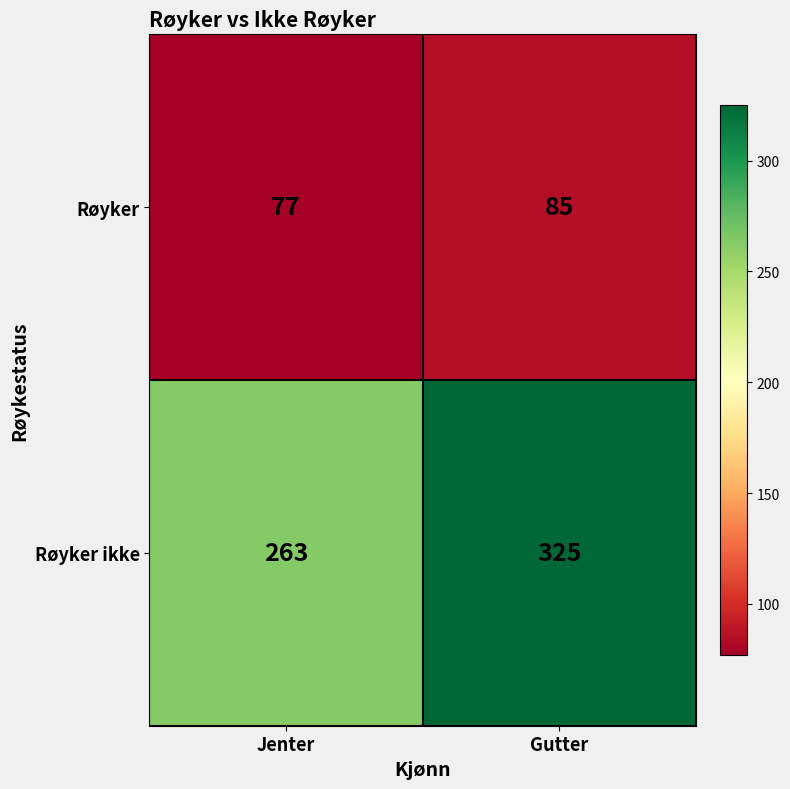

Reading left to right, list all the values displayed in this chart.

Røyker: Jenter=77	Gutter=85
Røyker ikke: Jenter=263	Gutter=325